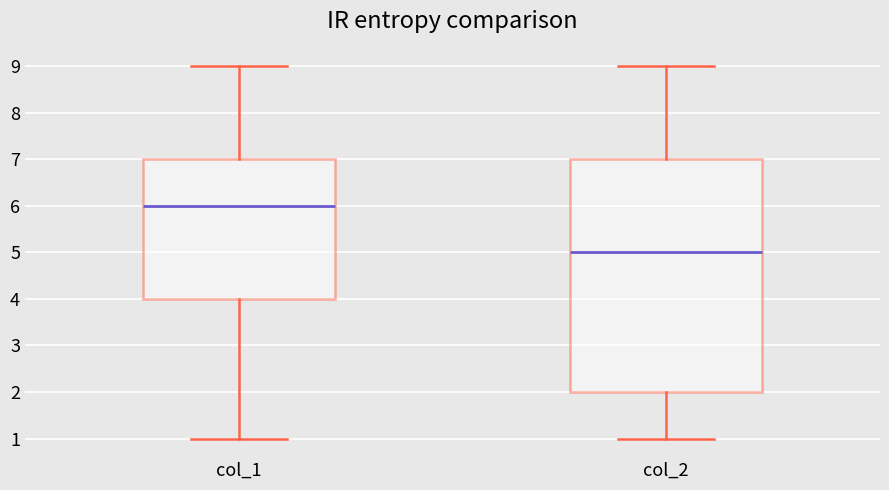

Reading left to right, transcribe this box plot: for each box, give where its median line is, the range the box spans, and where its two whiskers end, as read against the y-axis. The values are not printed on the chart, so give them approximately, as read against the axis.

col_1: median 6, box 4 to 7, whiskers 1 to 9
col_2: median 5, box 2 to 7, whiskers 1 to 9